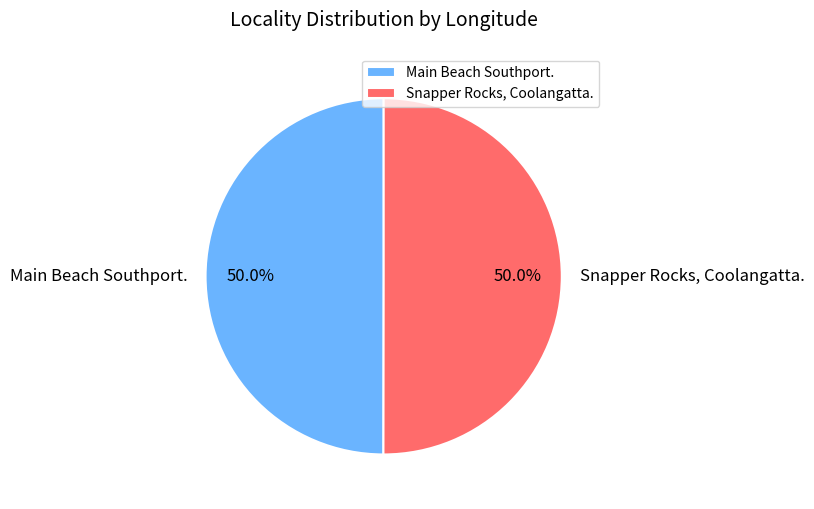

What is the ratio of the value at Snapper Rocks, Coolangatta. to the value at Main Beach Southport.?

1.0